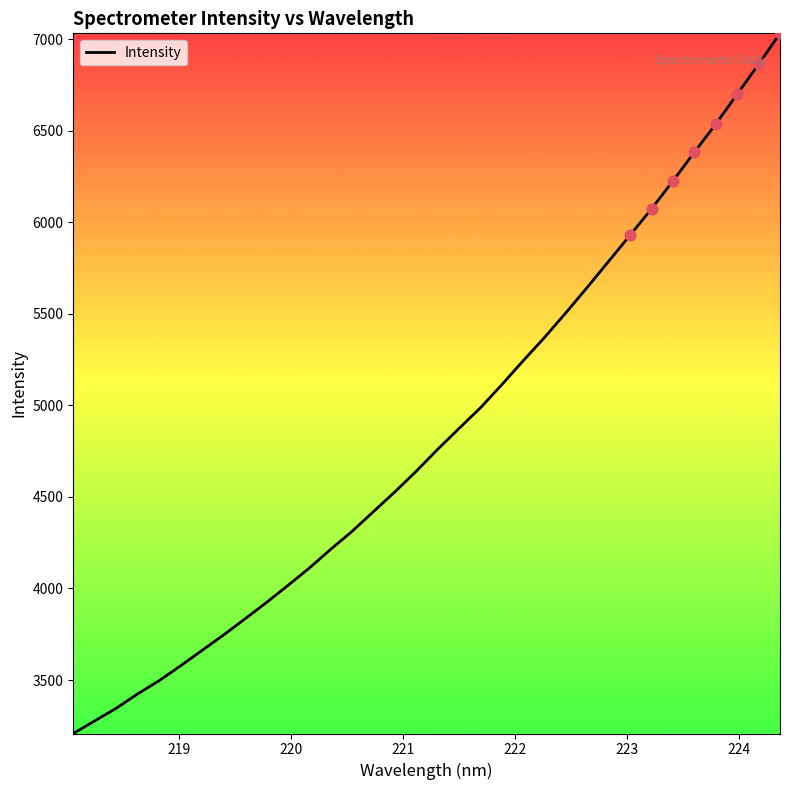

What is the smallest value displayed?

3207.7